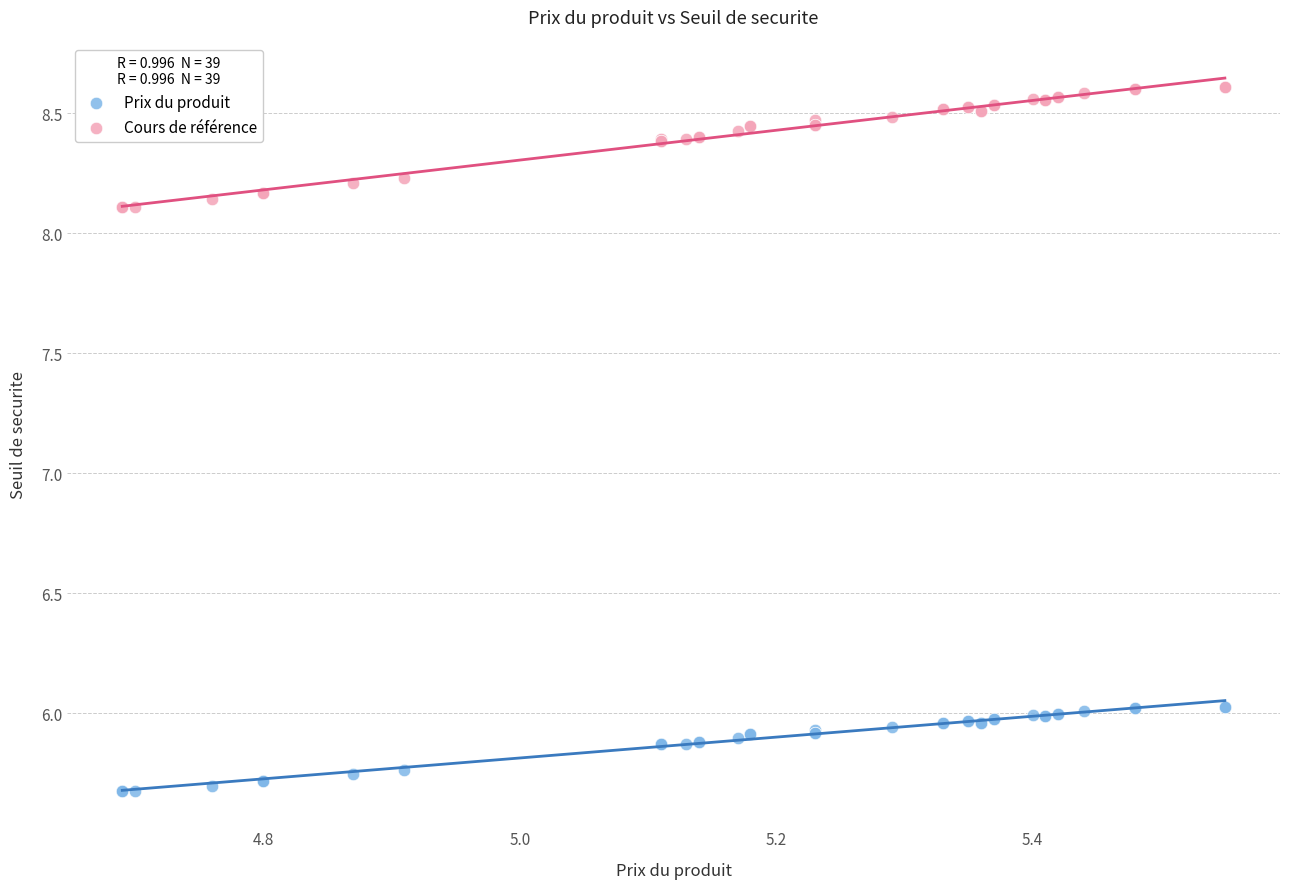

Which series reaches the maximum Y coordinate?

Cours de référence